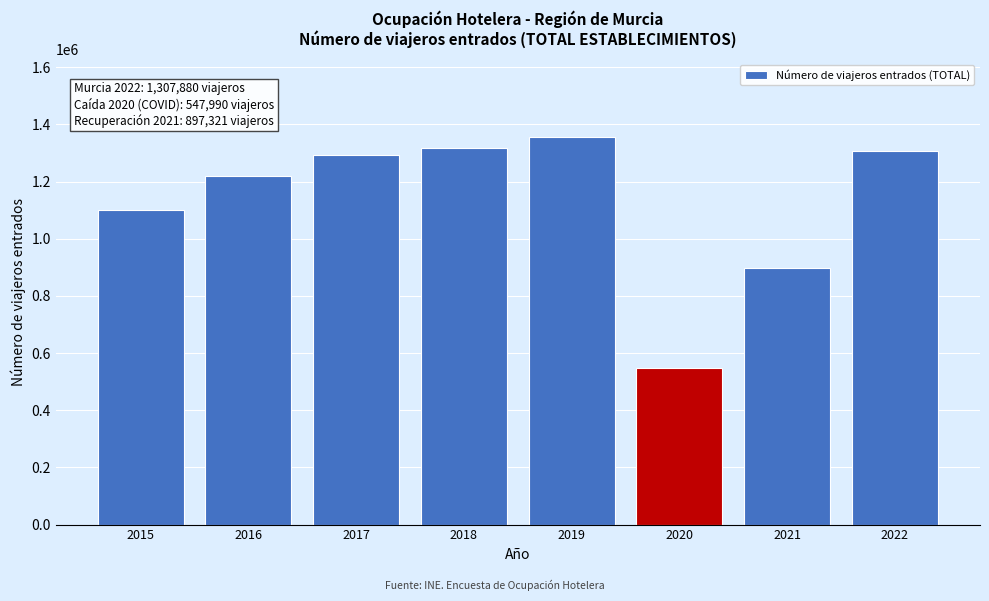

Reading left to right, extract all data points from this chart.

1100370	1219281	1293038	1315630	1356942	547990	897321	1307880